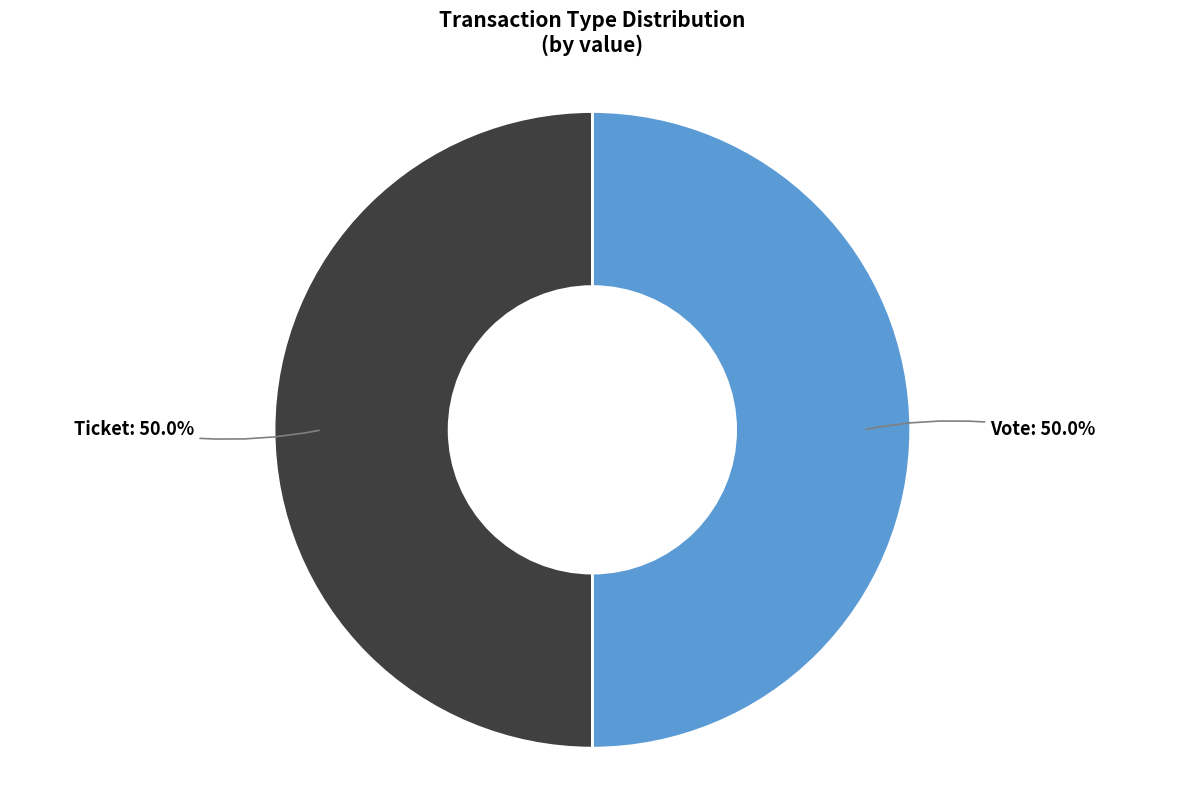

Do Ticket and Vote together represent more than half of the pie?

Yes